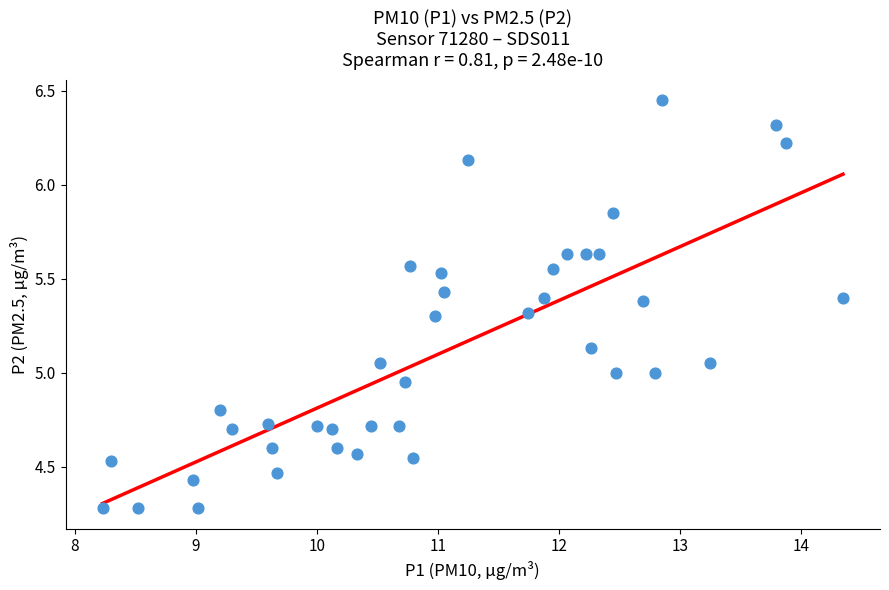

What is the range of Y values (max minus min)?

2.2